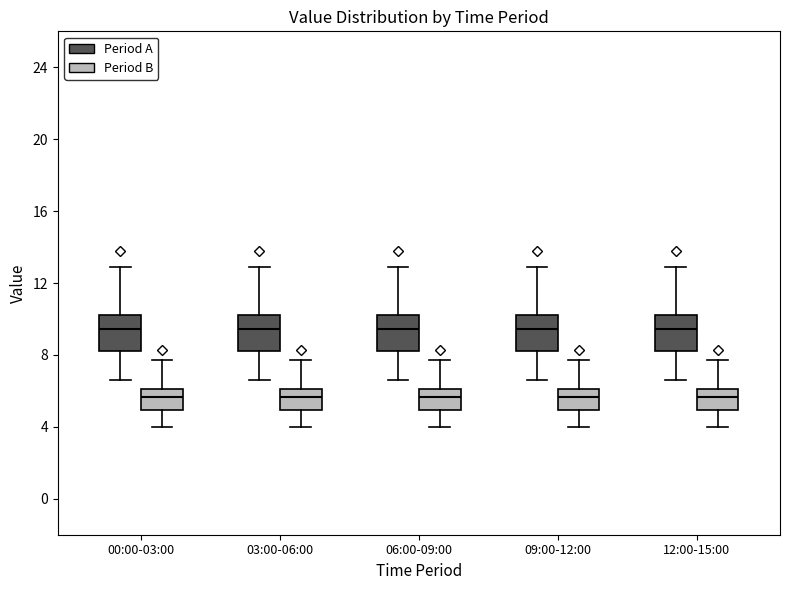

Reading left to right, transcribe this box plot: for each box, give where its median line is, the range the box spans, and where its two whiskers end, as read against the y-axis. The values are not printed on the chart, so give them approximately, as read against the axis.

00:00-03:00 (Period A): median 9.5, box 8.0 to 10.0, whiskers 6.5 to 13.0
00:00-03:00 (Period B): median 5.5, box 5.0 to 6.0, whiskers 4.0 to 7.5
03:00-06:00 (Period A): median 9.5, box 8.0 to 10.0, whiskers 6.5 to 13.0
03:00-06:00 (Period B): median 5.5, box 5.0 to 6.0, whiskers 4.0 to 7.5
06:00-09:00 (Period A): median 9.5, box 8.0 to 10.0, whiskers 6.5 to 13.0
06:00-09:00 (Period B): median 5.5, box 5.0 to 6.0, whiskers 4.0 to 7.5
09:00-12:00 (Period A): median 9.5, box 8.0 to 10.0, whiskers 6.5 to 13.0
09:00-12:00 (Period B): median 5.5, box 5.0 to 6.0, whiskers 4.0 to 7.5
12:00-15:00 (Period A): median 9.5, box 8.0 to 10.0, whiskers 6.5 to 13.0
12:00-15:00 (Period B): median 5.5, box 5.0 to 6.0, whiskers 4.0 to 7.5